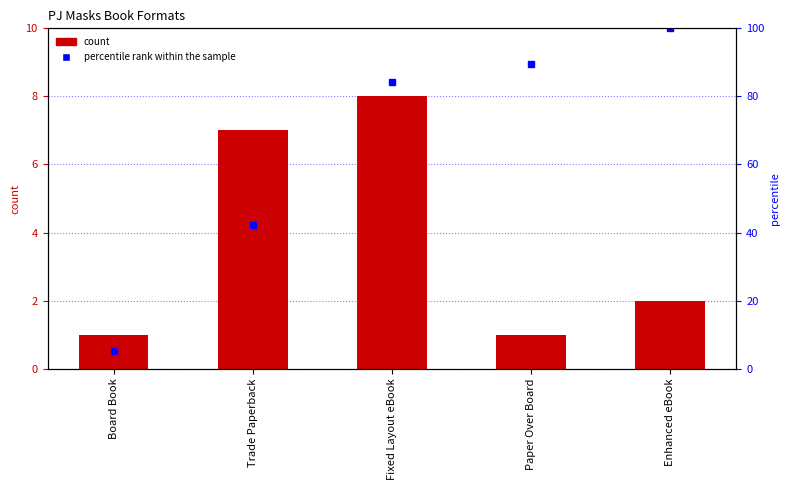

Which series has the largest range (max minus min)?

percentile rank within the sample